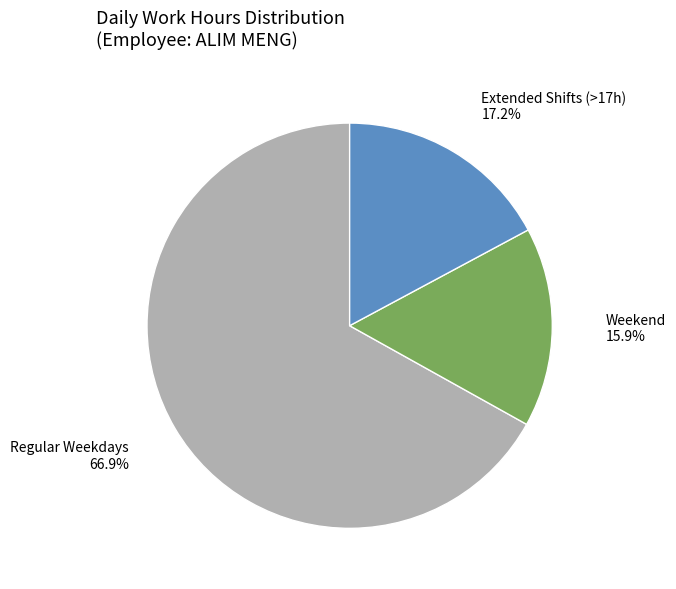

What percentage is NOT represented by Extended Shifts (>17h)?

82.8%